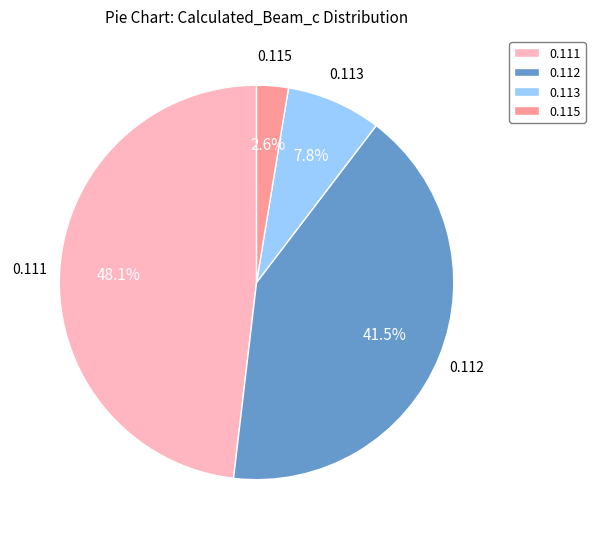

Do 0.111 and 0.112 together represent more than half of the pie?

Yes